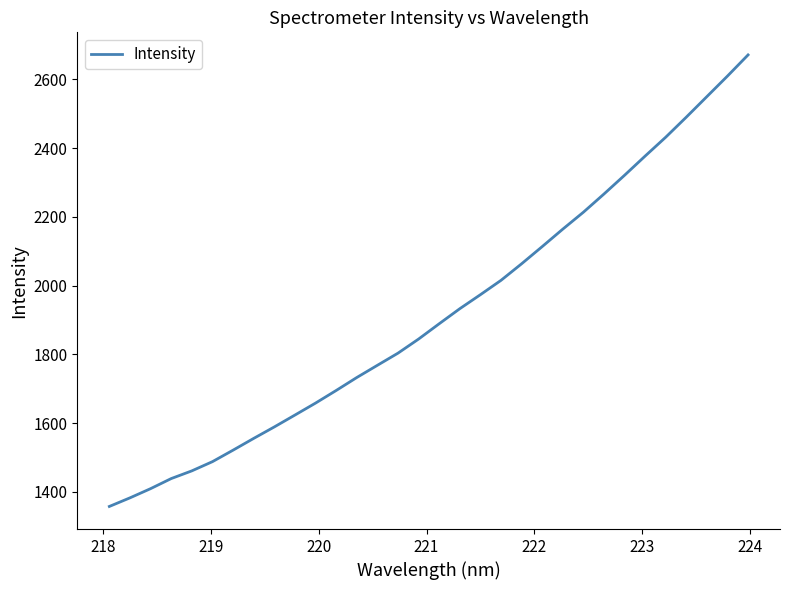

What is the maximum value shown in the chart?

2670.9